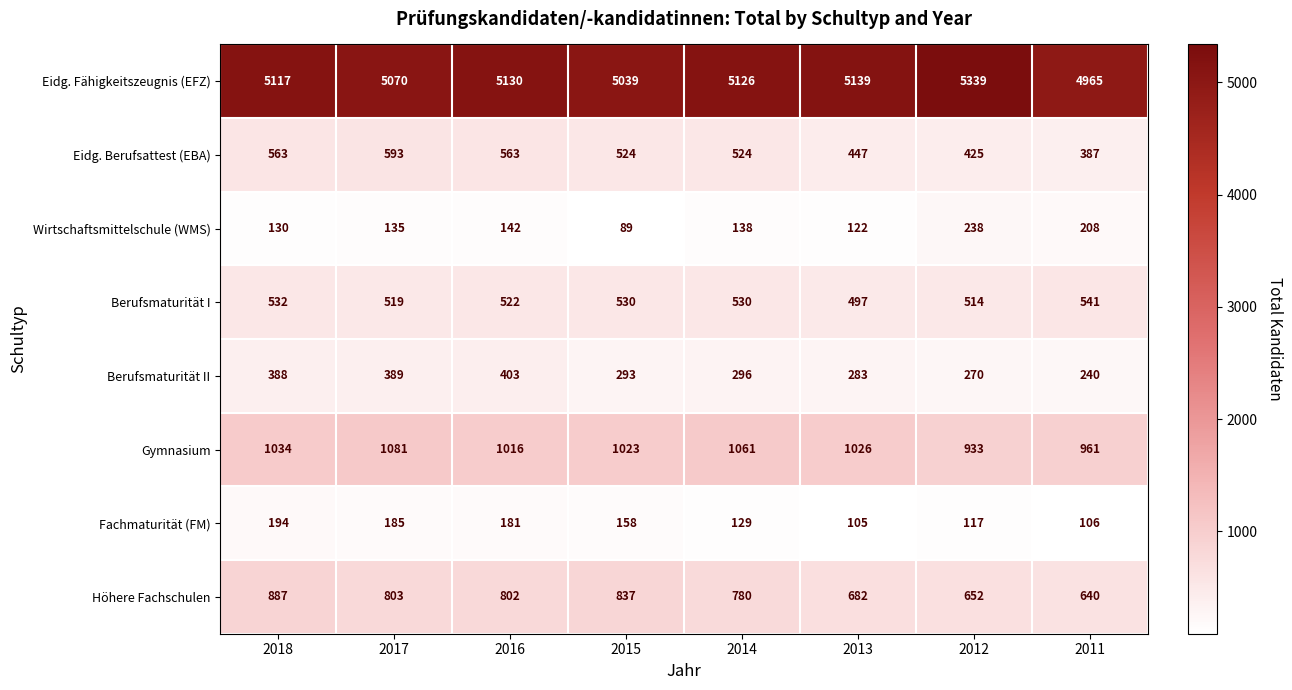

Which series has the widest spread of values?

Eidg. Fähigkeitszeugnis (EFZ)